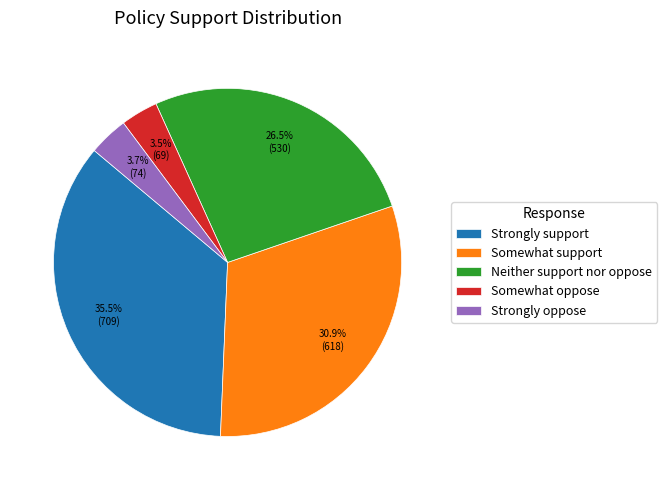

Do Strongly oppose and Neither support nor oppose together represent more than half of the pie?

No